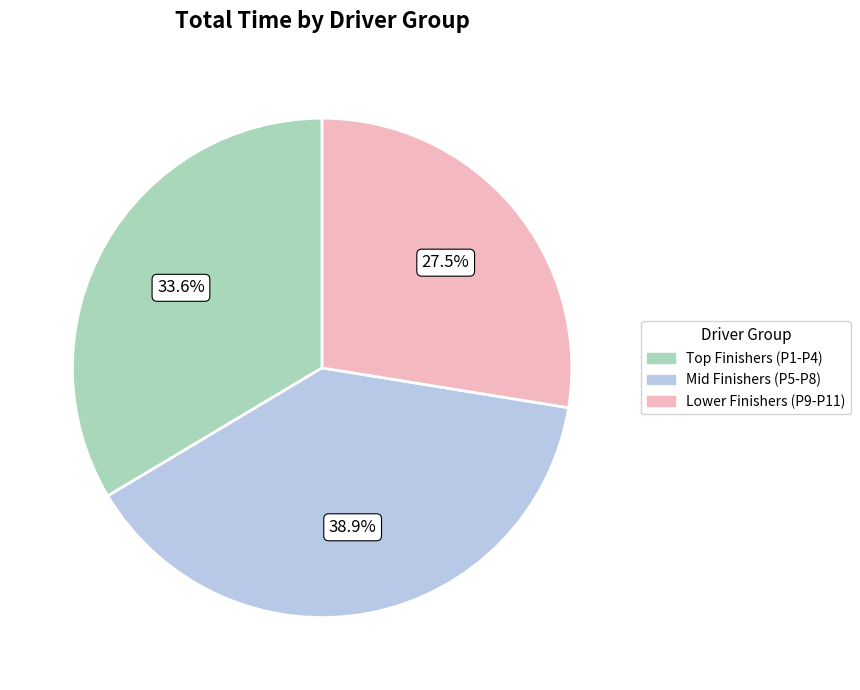

Is there a majority slice in this chart?

No